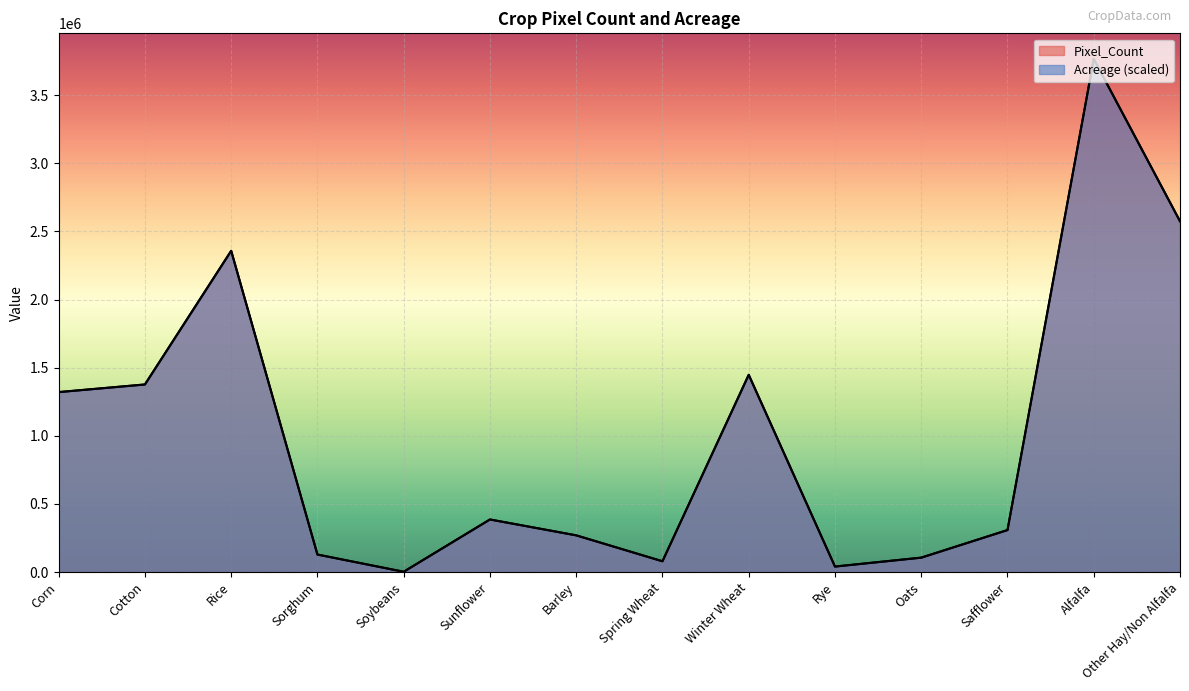

How many lines are shown in the chart?

2